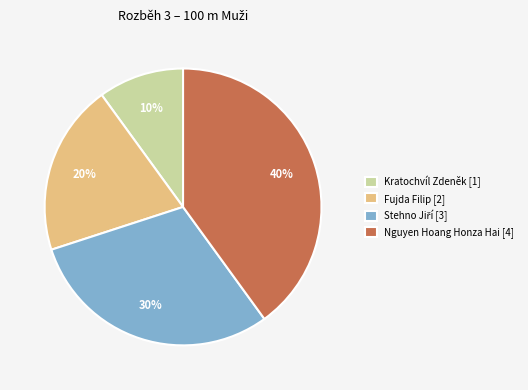

Do Nguyen Hoang Honza Hai [4] and Fujda Filip [2] together represent more than half of the pie?

Yes